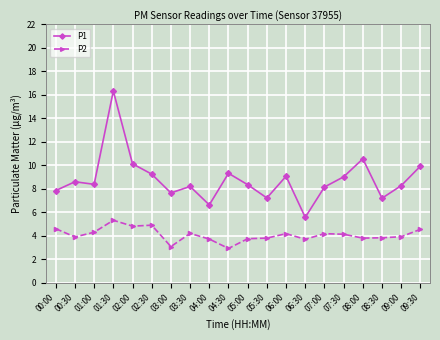

Is the value of P1 at 03:00 greater than the value of P2 at 03:30?

Yes